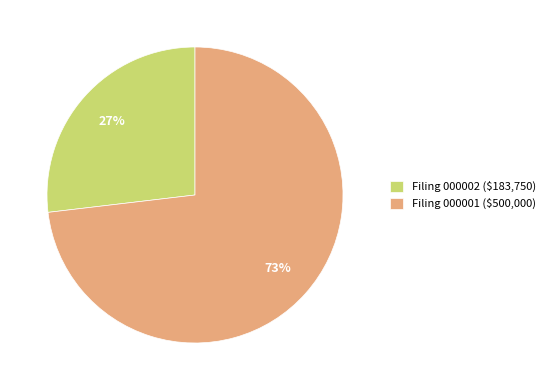

To the nearest percent, what percentage of the pie is Filing 000002 ($183,750)?

27%